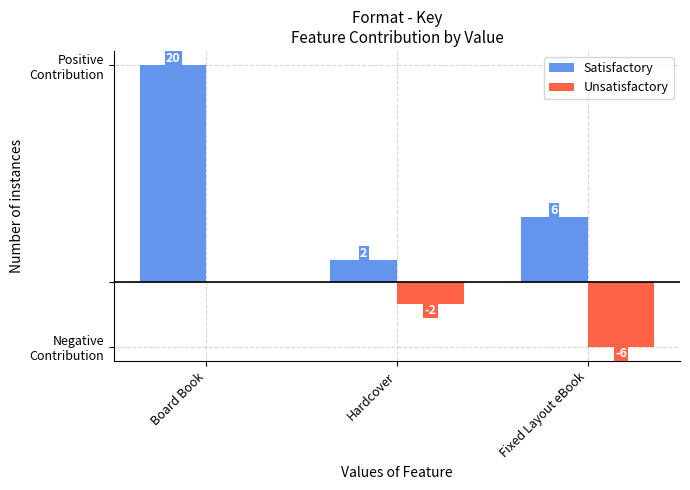

Is the value of Unsatisfactory at Board Book greater than the value of Satisfactory at Hardcover?

No